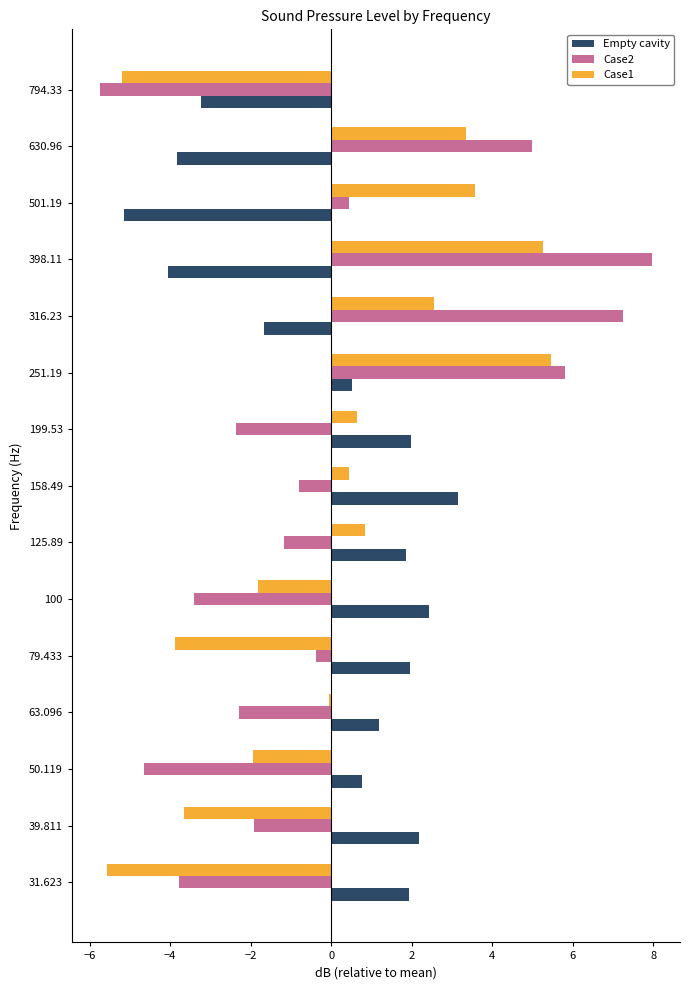

Is the value of Case1 at 398.11 greater than the value of Case2 at 63.096?

Yes